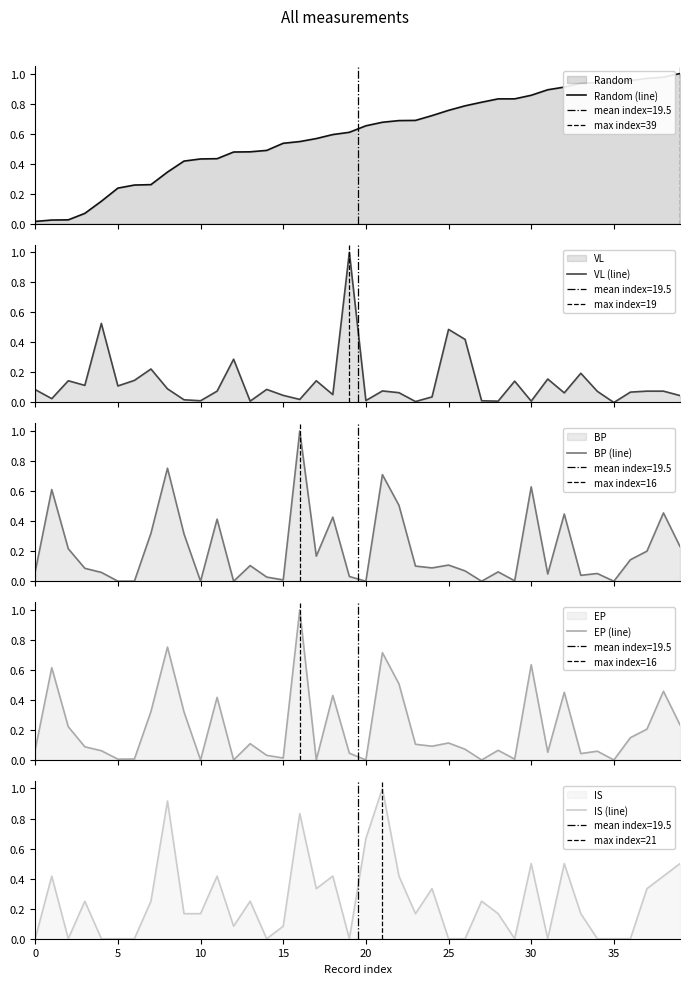

What is the highest value of the BP (line) series?

1.0